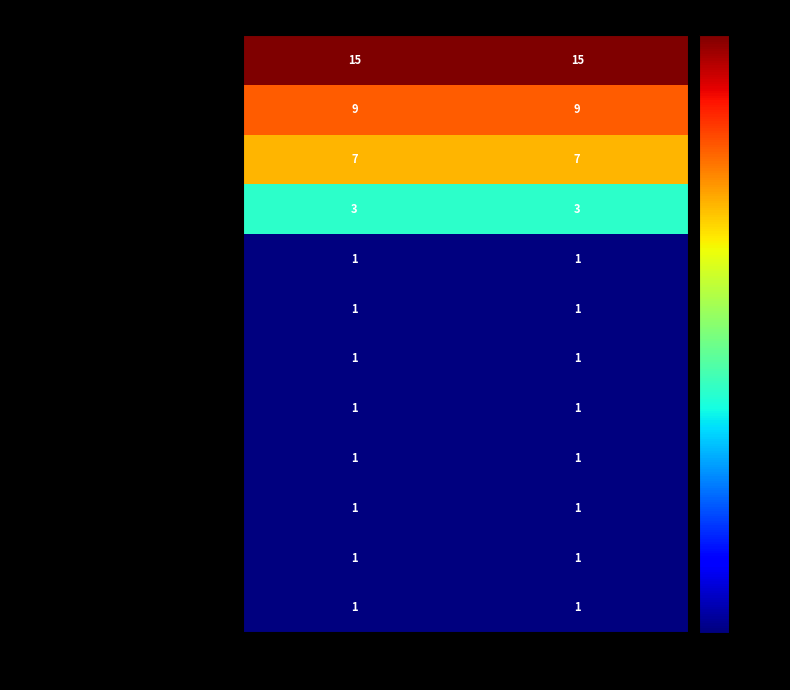

What is the highest value of the /robots.txt series?

3